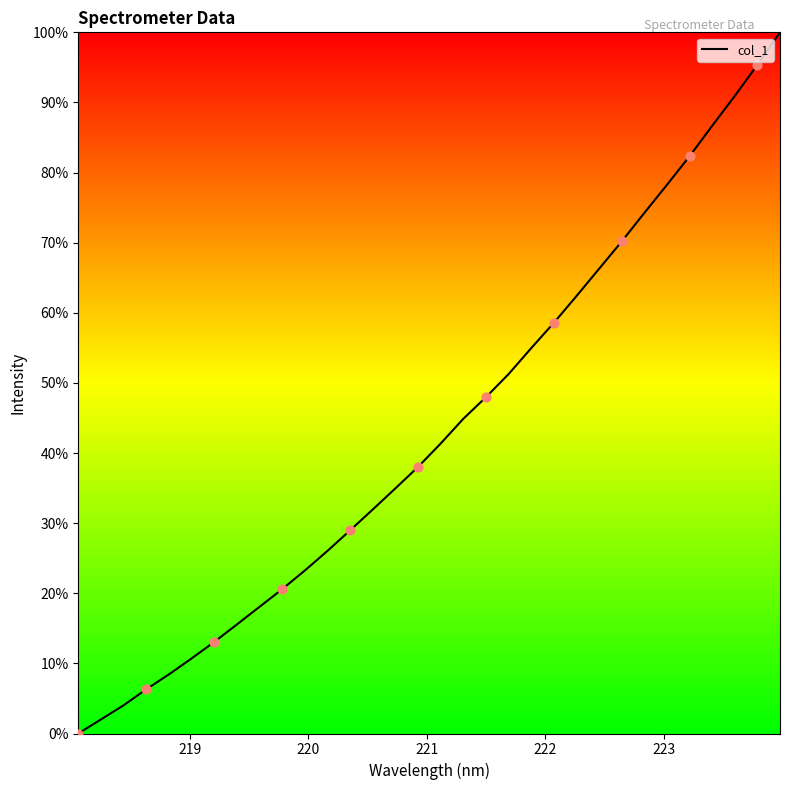

What is the greatest value displayed?

100.0